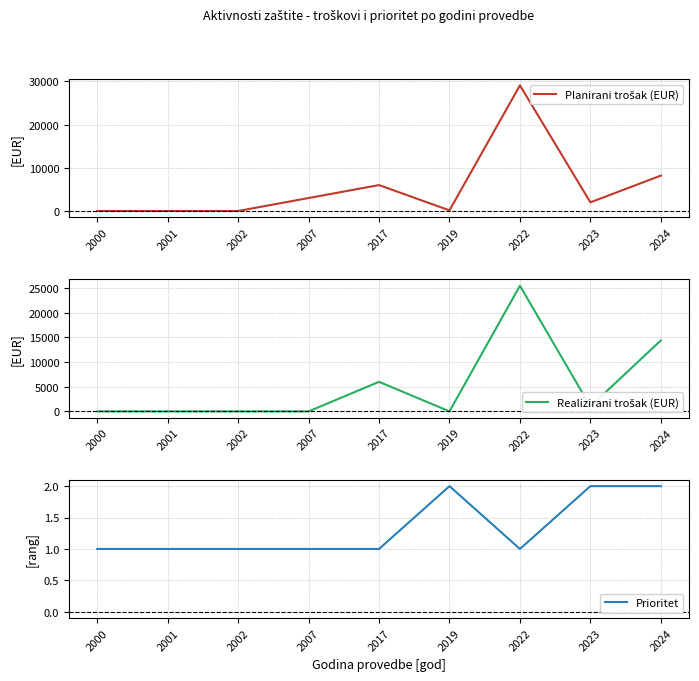

Does the chart display data point markers on the line(s)?

No